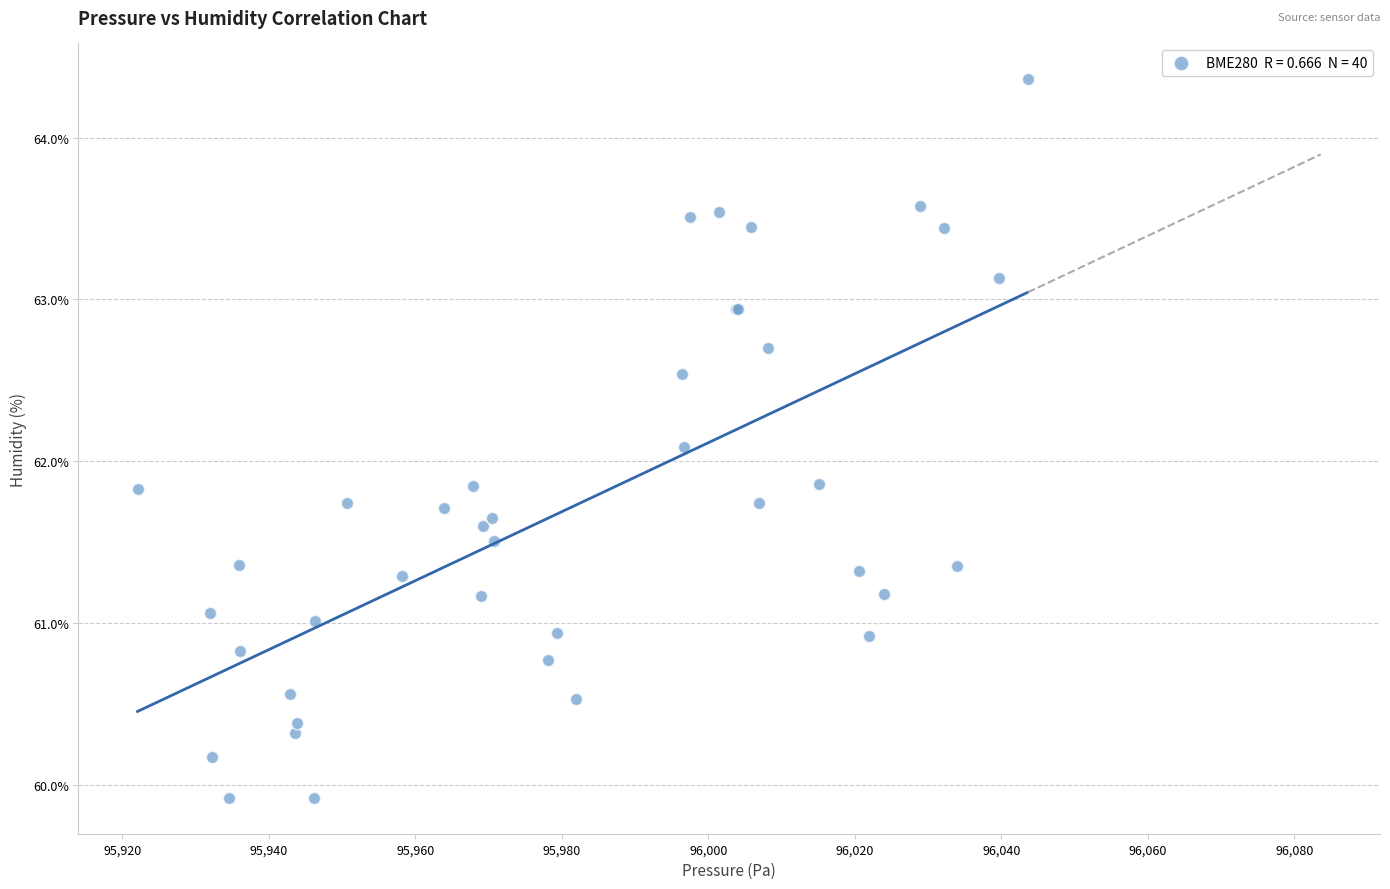

What Y value in the scatter plot is closest to 62?

62.1